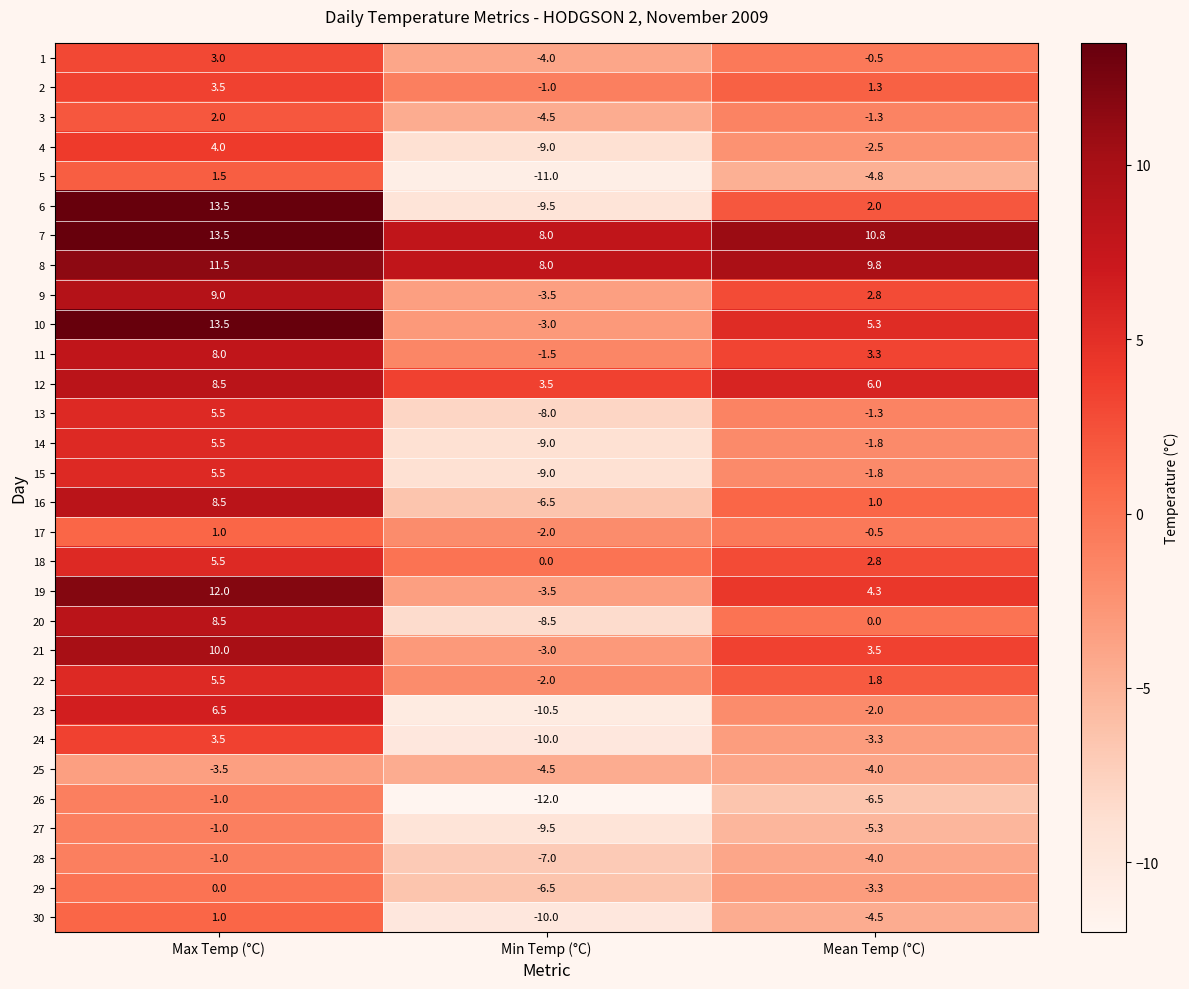

Is it true that 9 equals 9.0 at Max Temp (°C)?

True